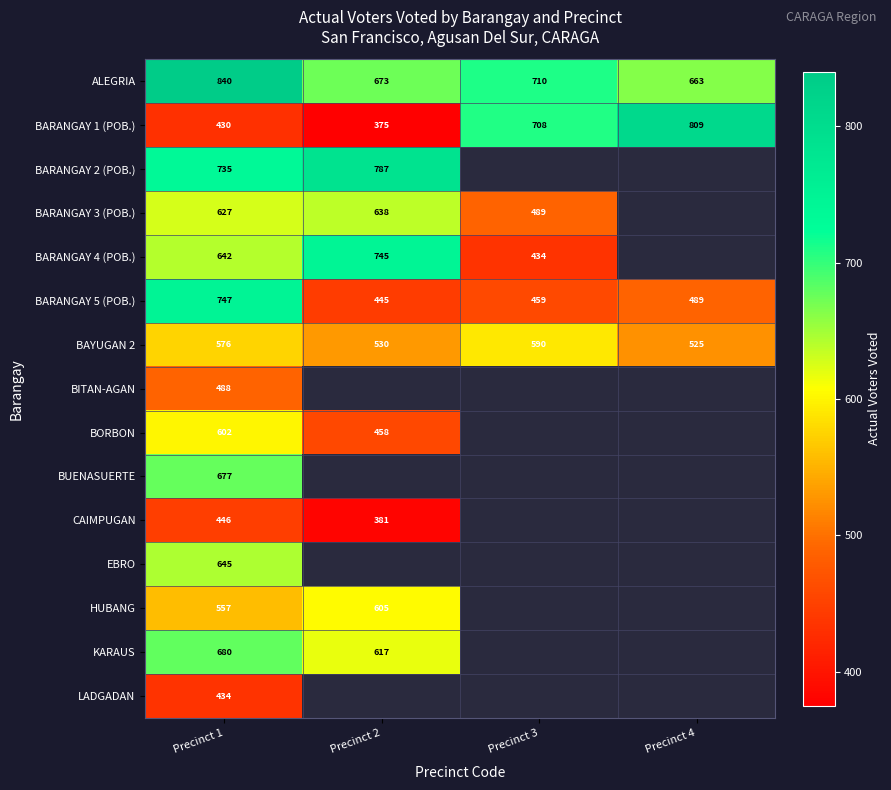

List the labels in order of ALEGRIA value, largest first.

Precinct 1, Precinct 3, Precinct 2, Precinct 4